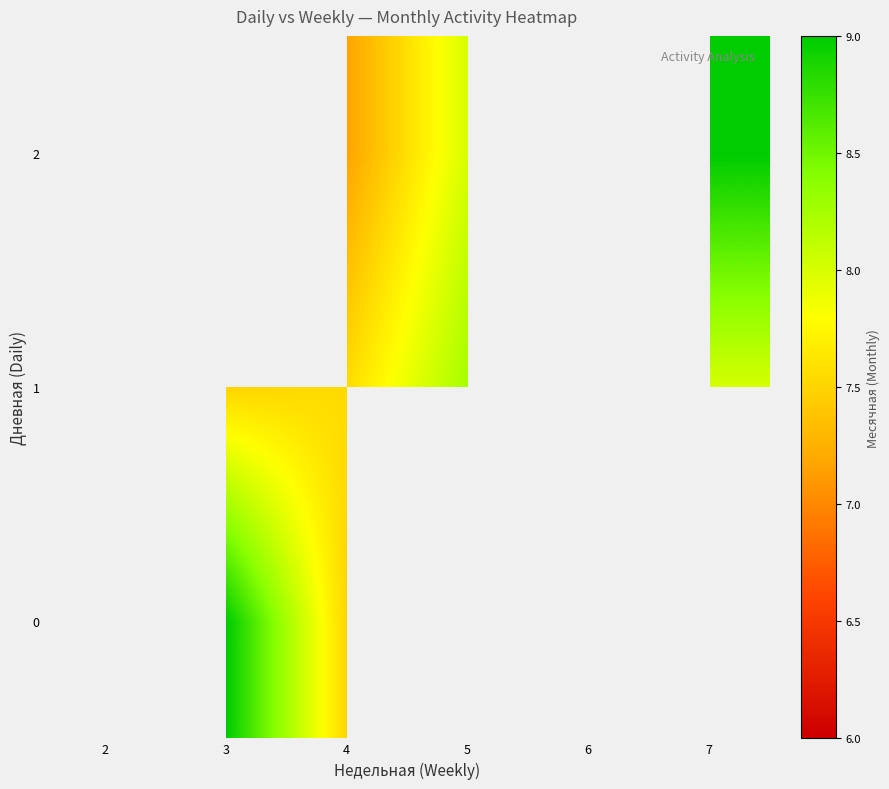

At which label does 1 first exceed 8?

5